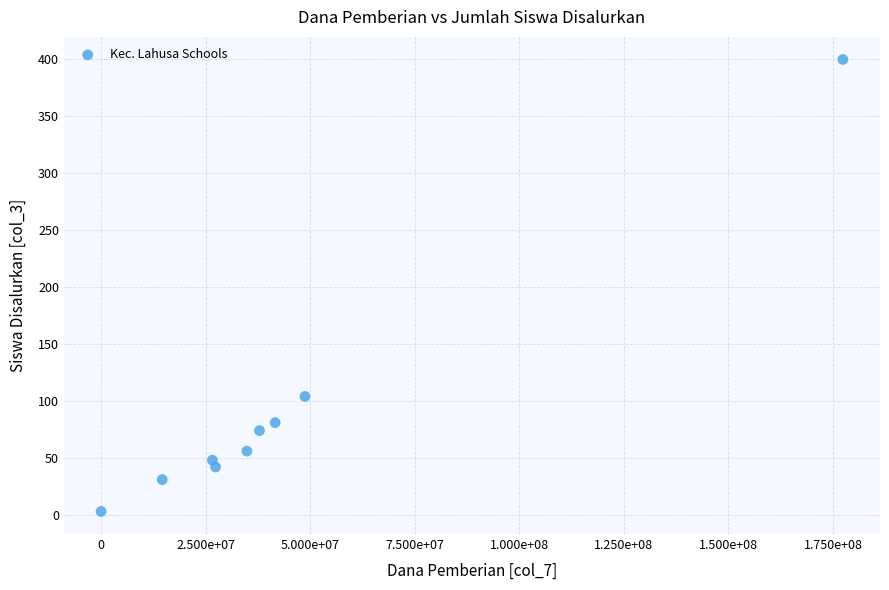

What is the average X value?

45458333